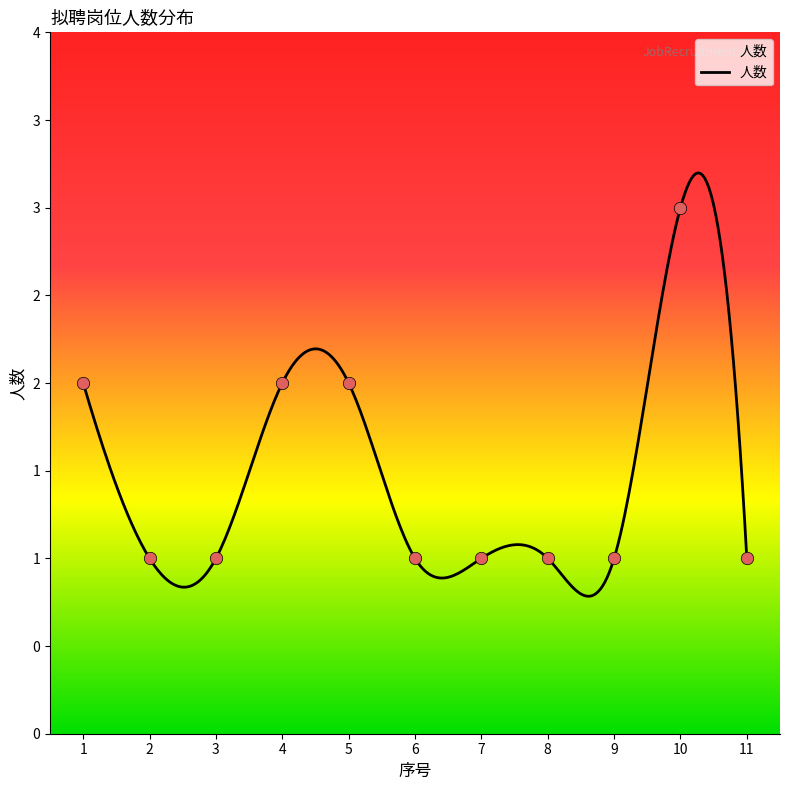

Which has a higher value, 8 or 11?

8